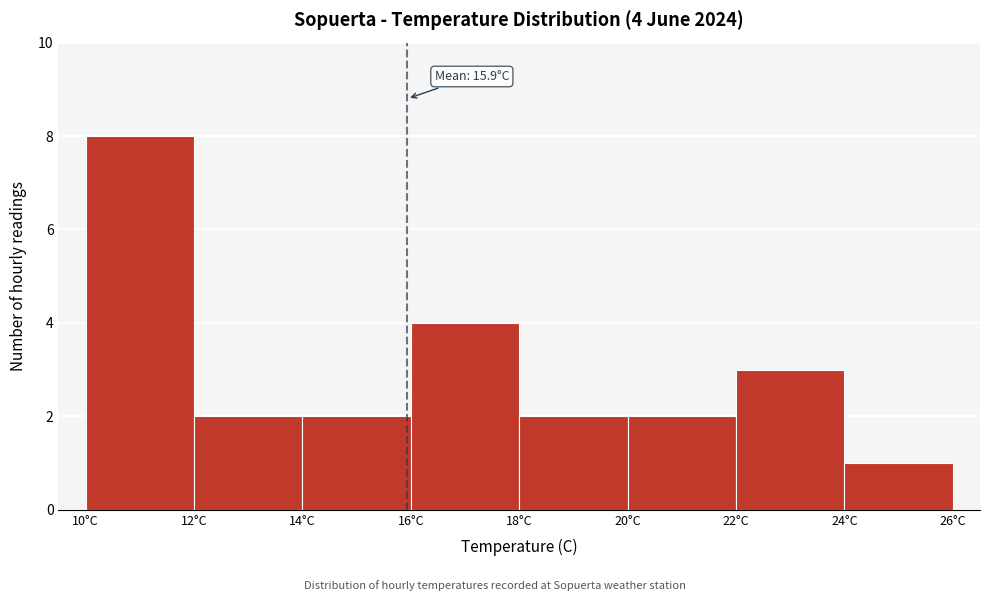

Over which range of the x-axis is the bar tallest?

10 to 12